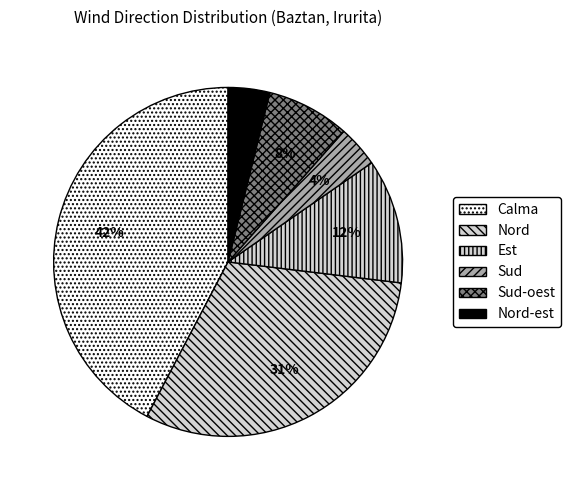

How many segments does this pie chart have?

6